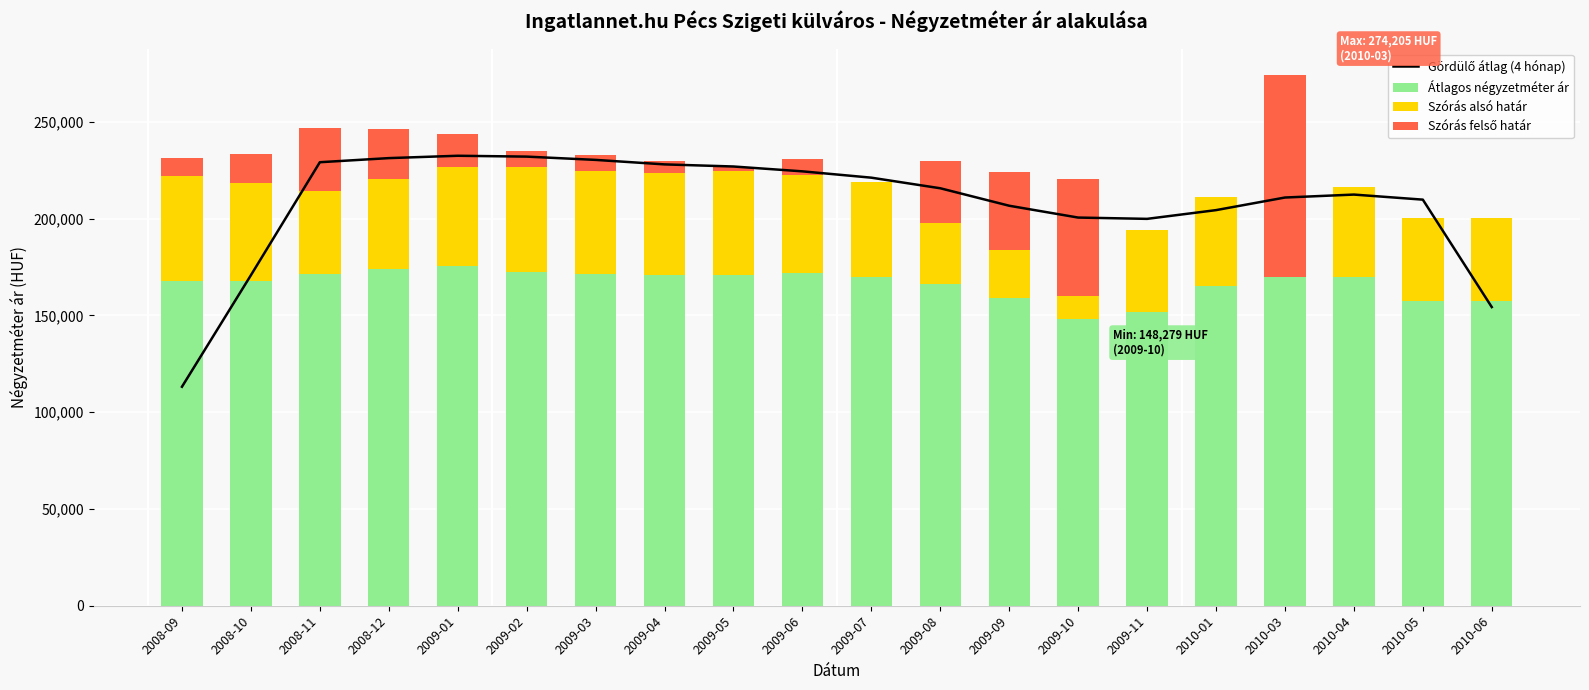

Is the value of Gördülő átlag (4 hónap) at 2009-01 greater than the value of Átlagos négyzetméter ár at 2010-05?

Yes